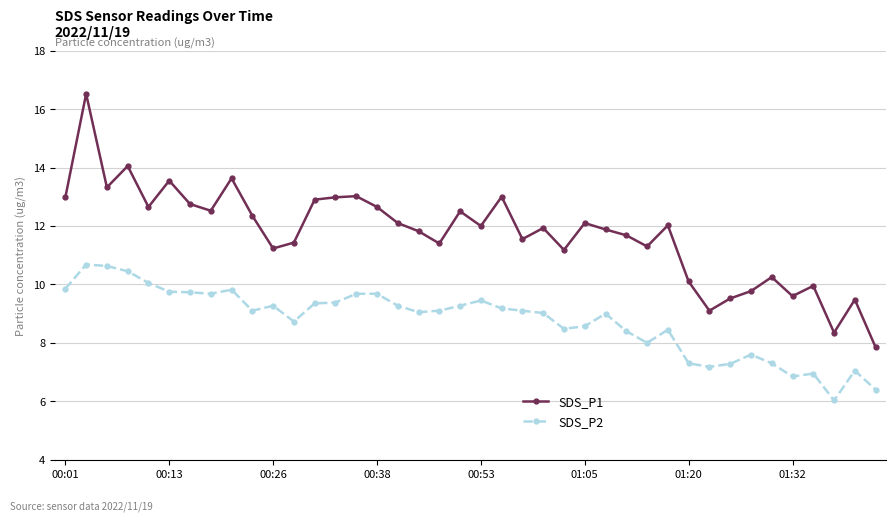

In SDS_P2, how many points are lower than both neighbors (excluding endpoints)?

9